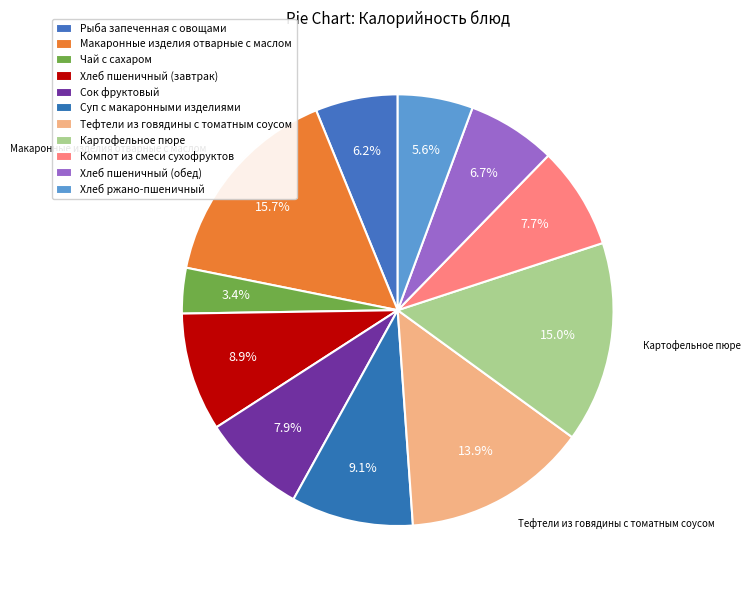

To the nearest percent, what is the combined percentage of Макаронные изделия отварные с маслом and Сок фруктовый?

24%